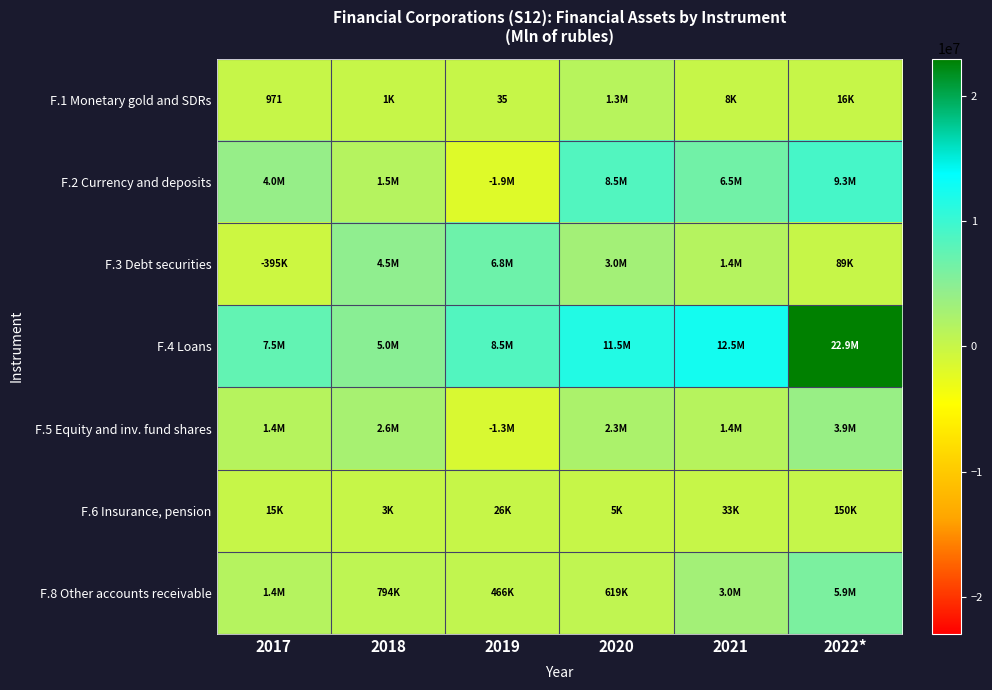

Which series has the largest total across all categories?

F.4 Loans